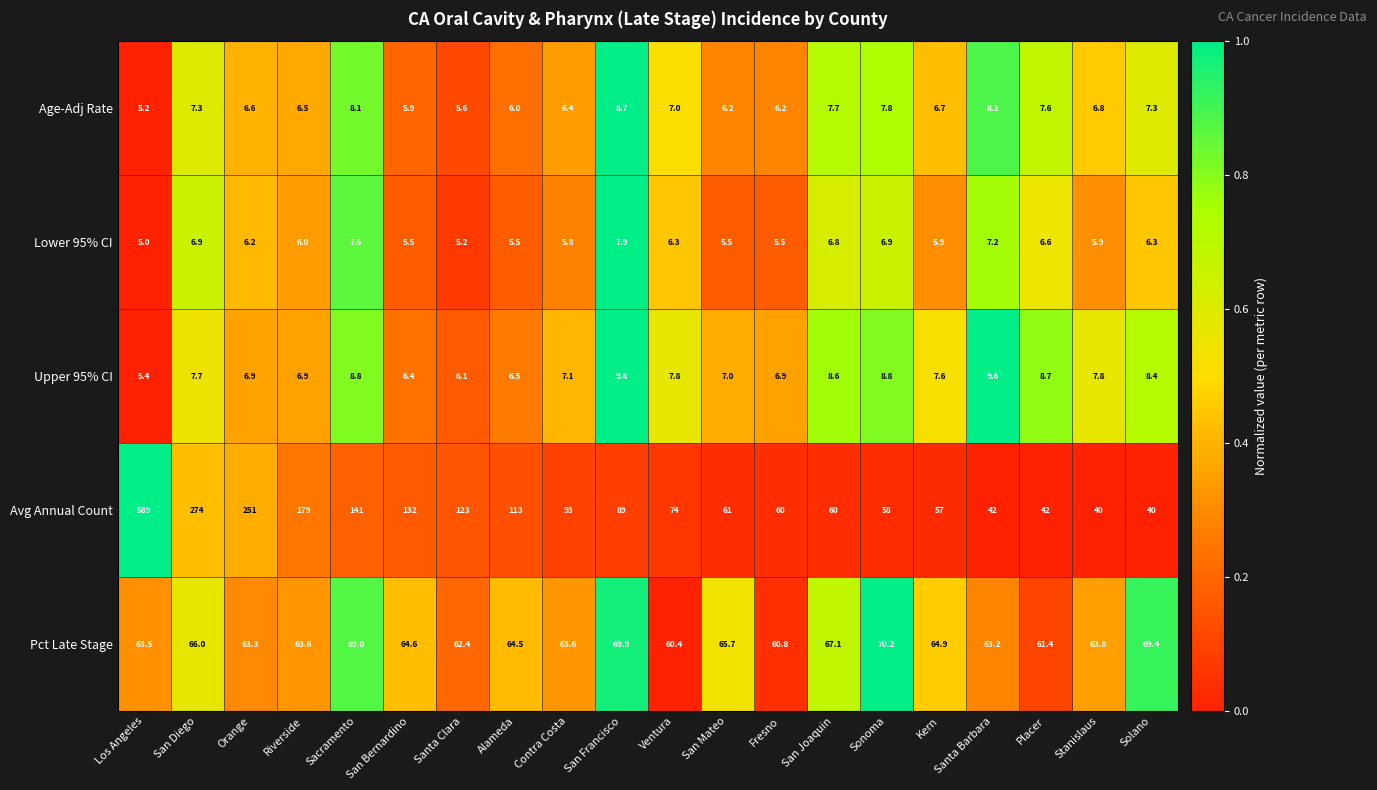

What is the greatest value displayed?

589.0